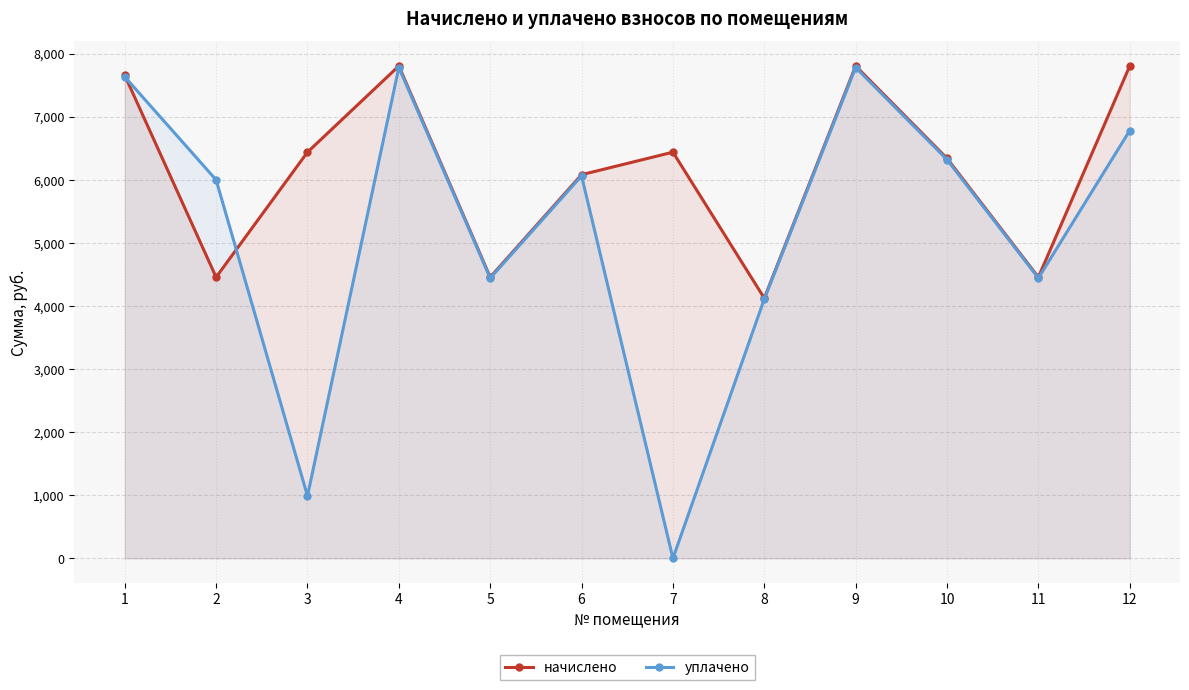

What is the value of the уплачено point at the 5th from the left?

4442.8